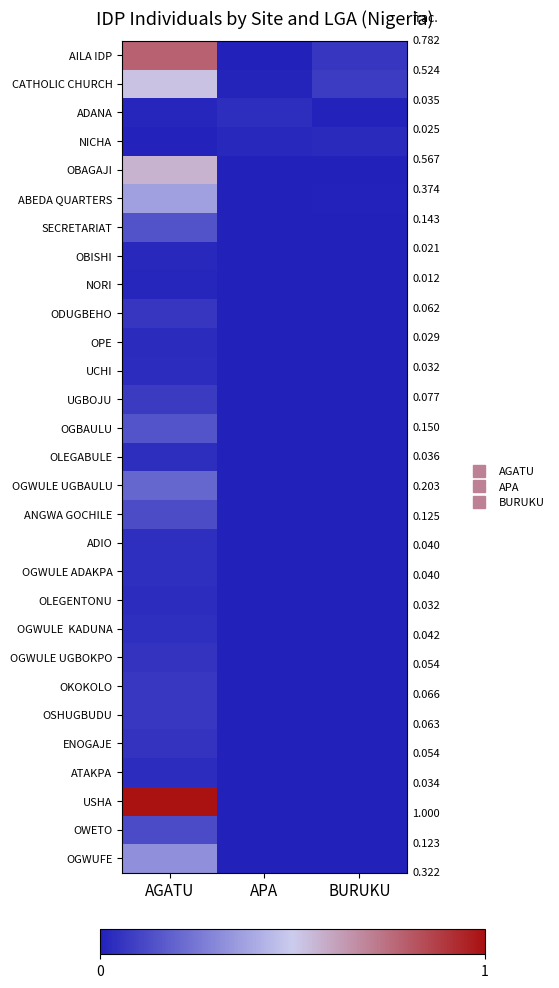

At which category does the chart reach its peak across all series?

AGATU